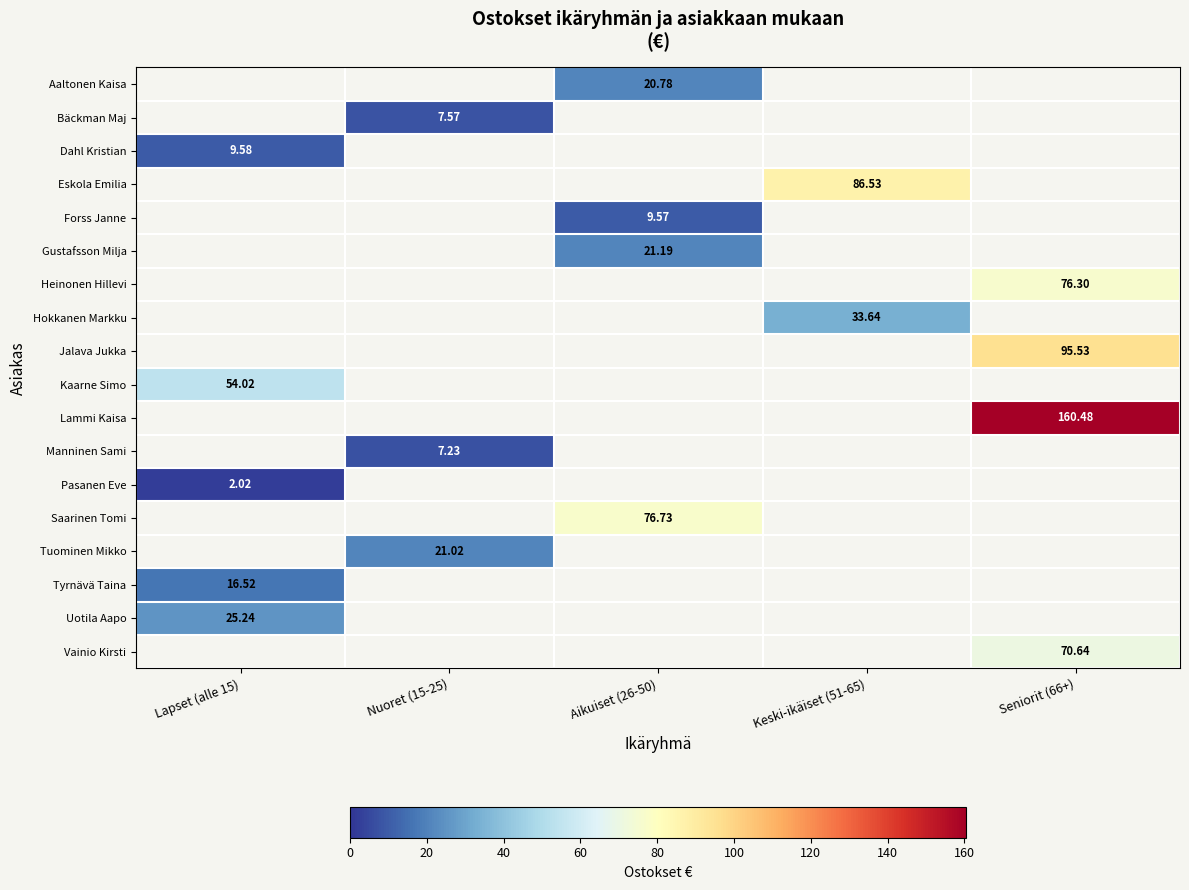

Which category has the lowest value across all series?

Lapset (alle 15)